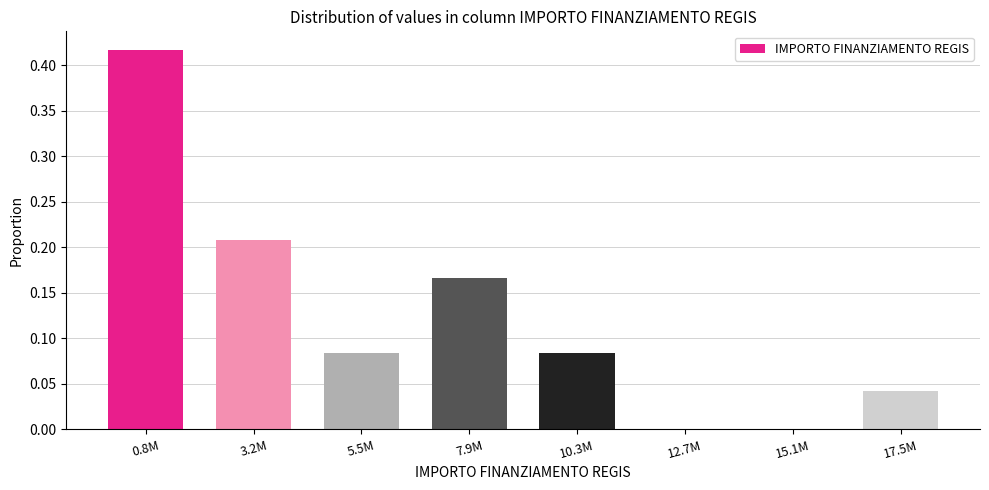

At which category does the chart reach its peak across all series?

0.8M